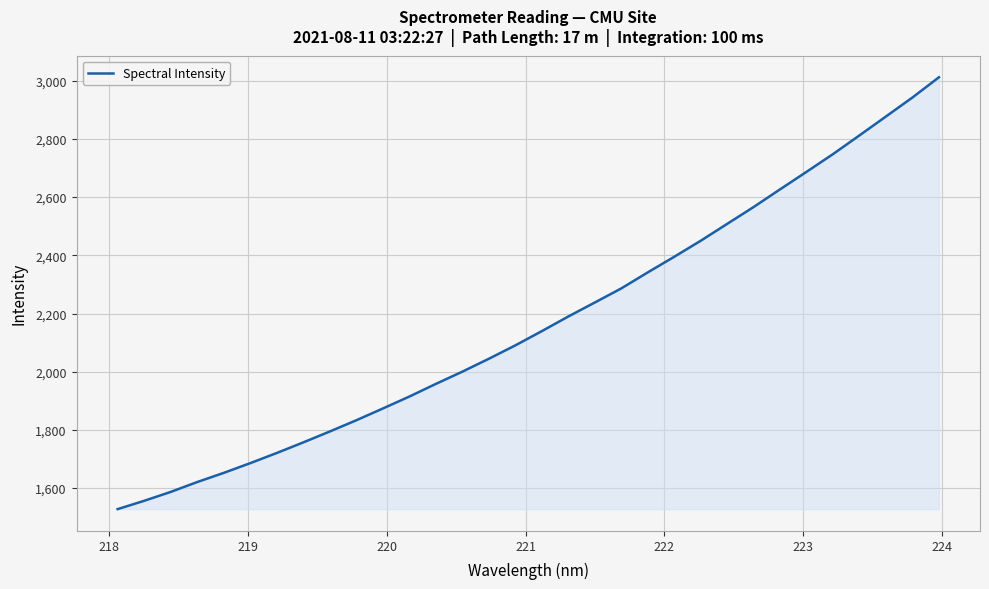

What is the maximum value shown in the chart?

3011.9